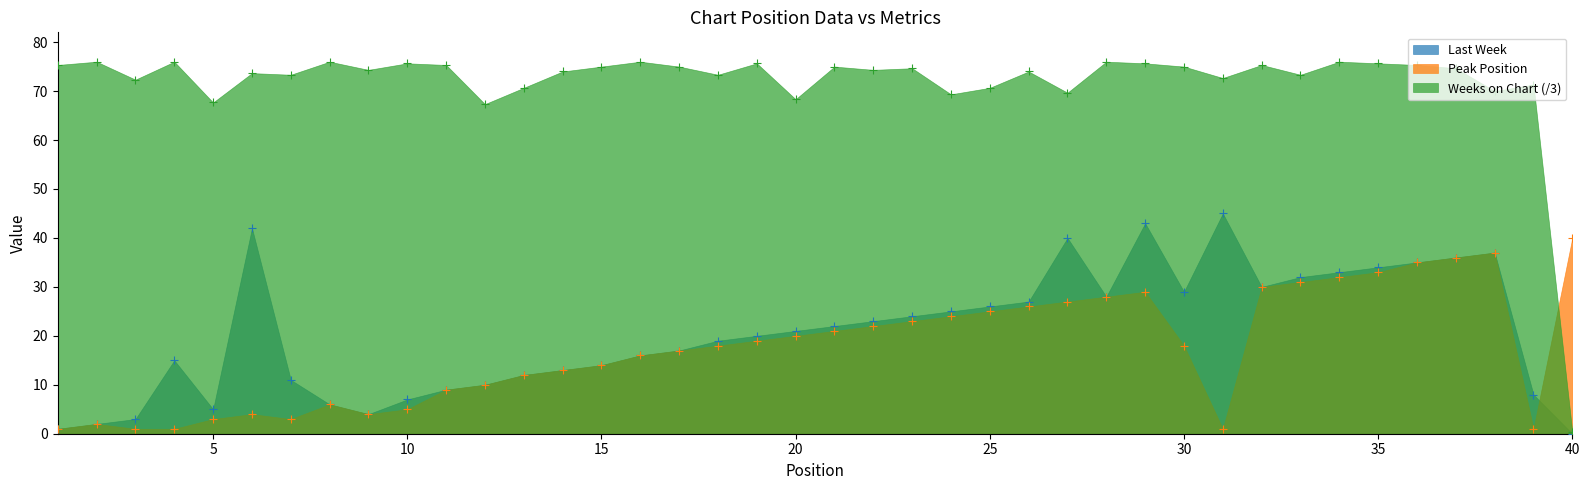

Which series has the largest total across all categories?

Weeks on Chart